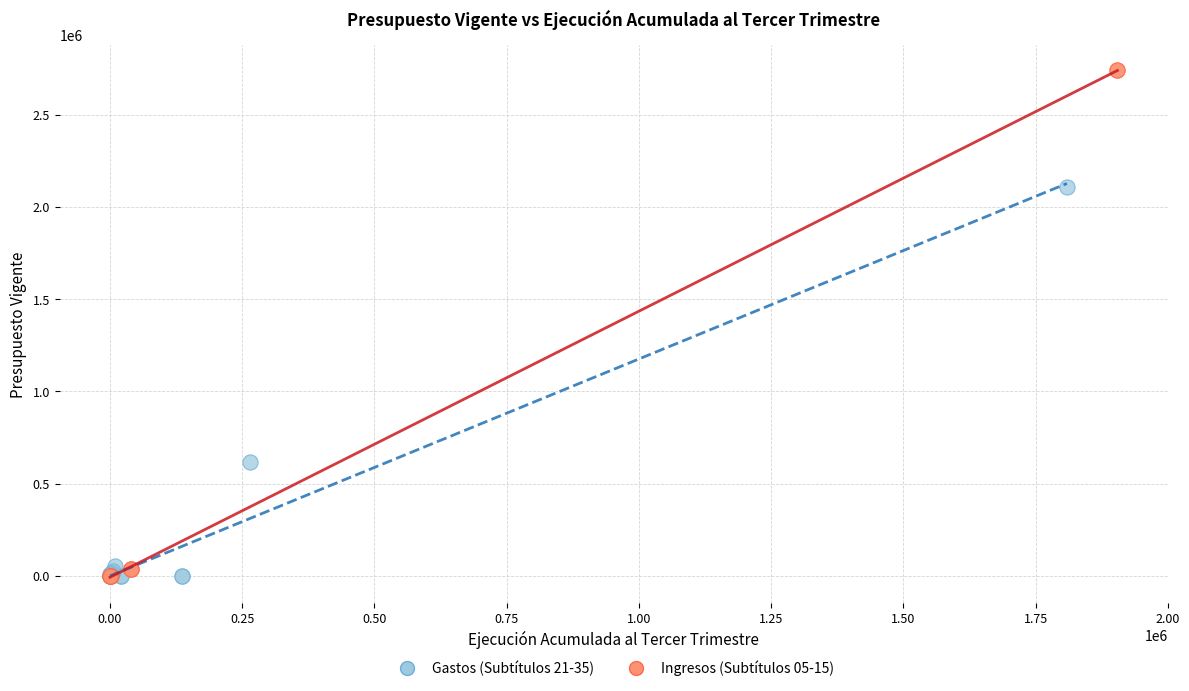

Which series has the largest Y range (max minus min)?

Ingresos (Subtítulos 05-15)